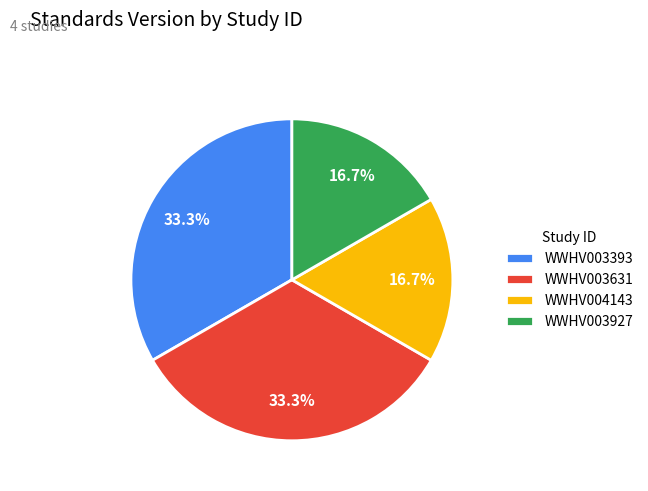

How many slices are in this pie chart?

4